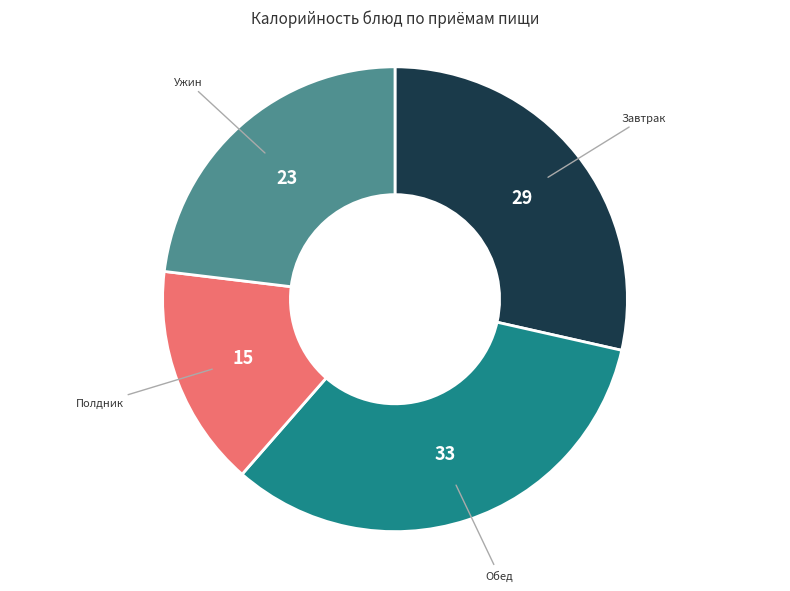

Is there a majority slice in this chart?

No